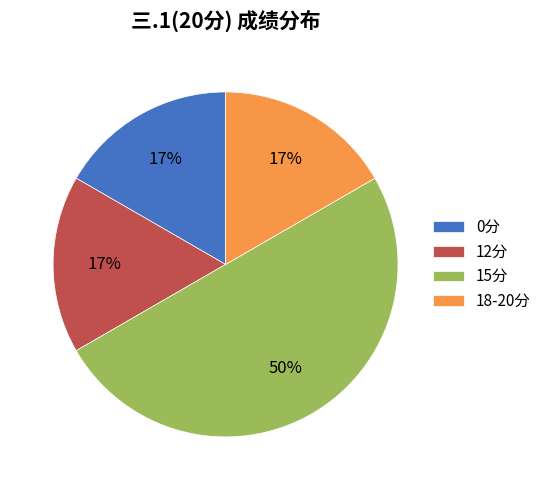

Combined, do 12分 and 0分 account for over 50%?

No